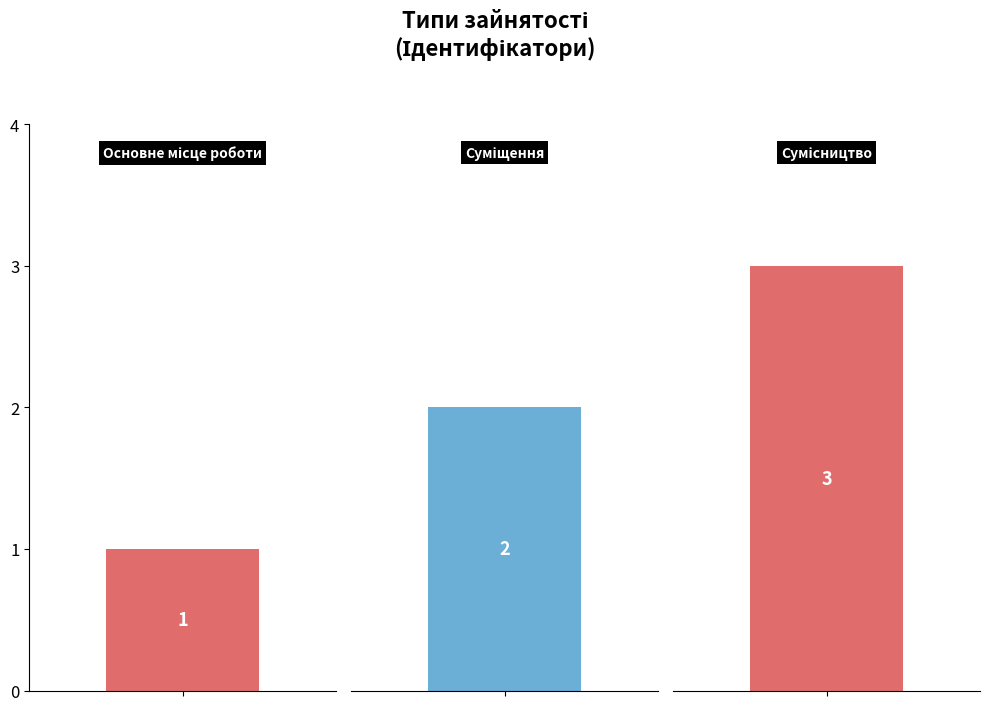

Reading right to left, what are all the values shown in this chart?

Сумісництво=3	Суміщення=2	Основне місце роботи=1